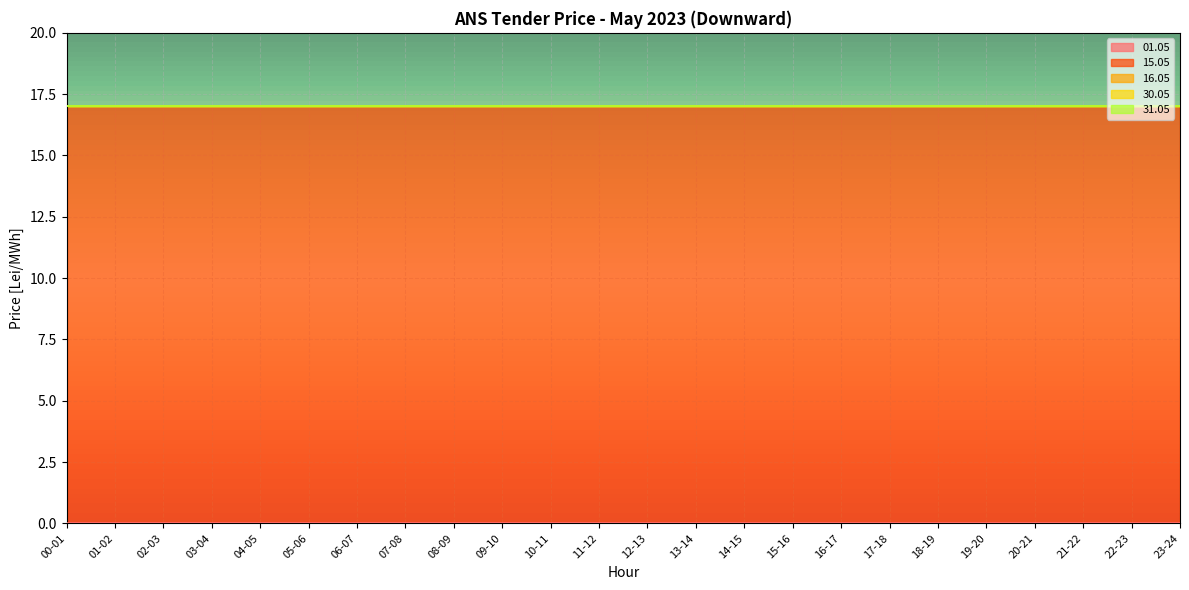

What position from the right is 22-23?

2